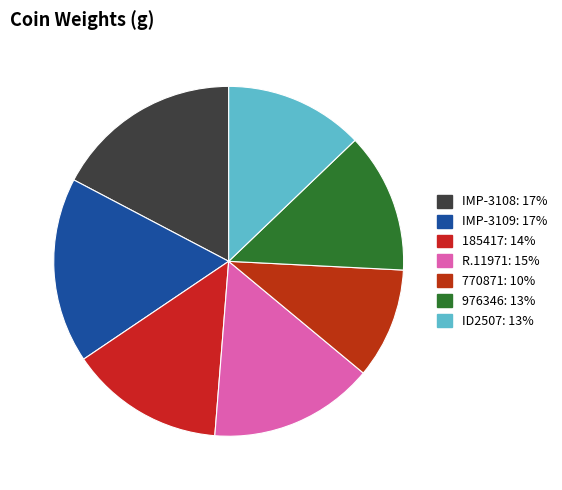

How many segments does this pie chart have?

7